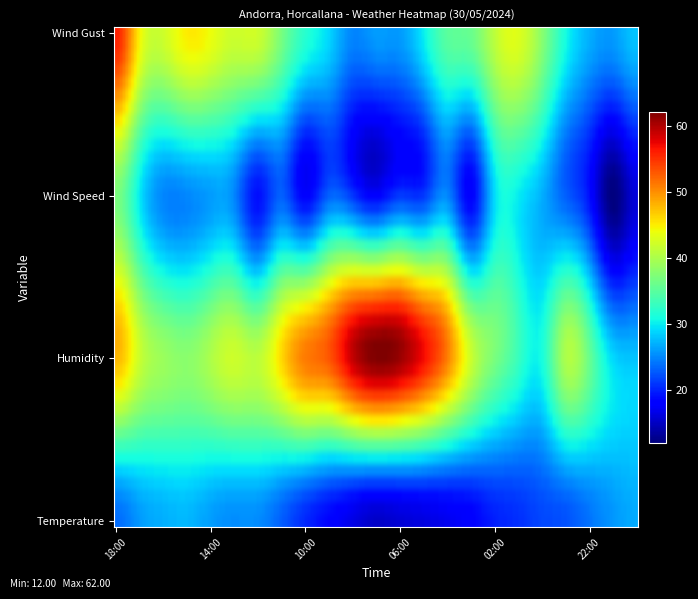

Rank the series by their maximum value, from highest to lowest.

Humidity, Wind Gust, Wind Speed, Temperature